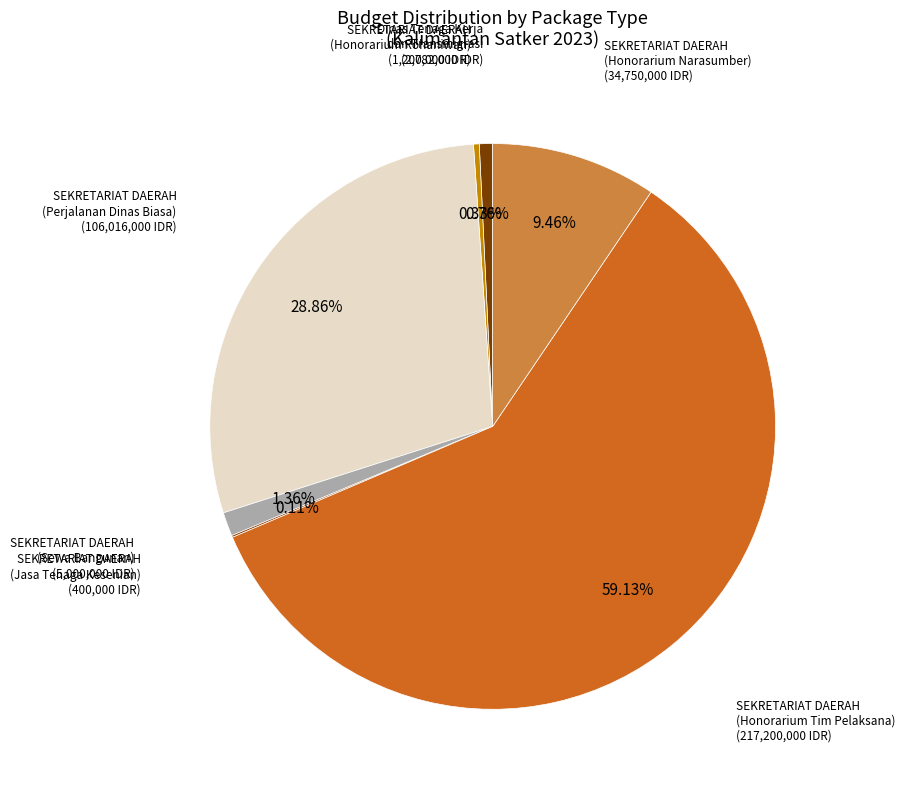

Is there a majority slice in this chart?

Yes